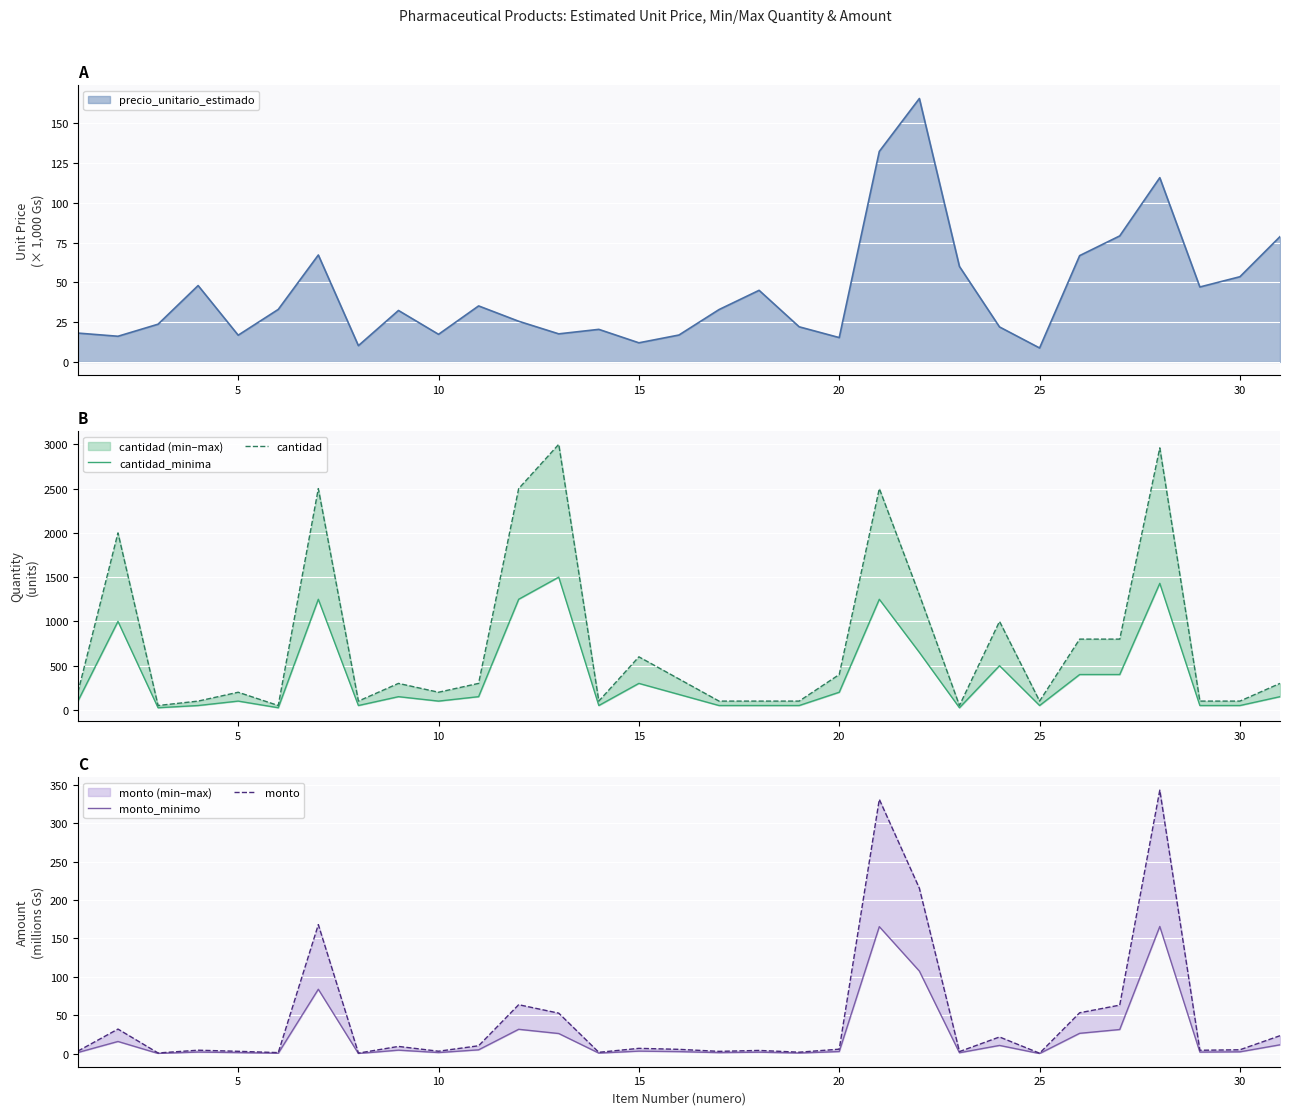

What is the maximum value for precio_unitario_estimado?

165.6